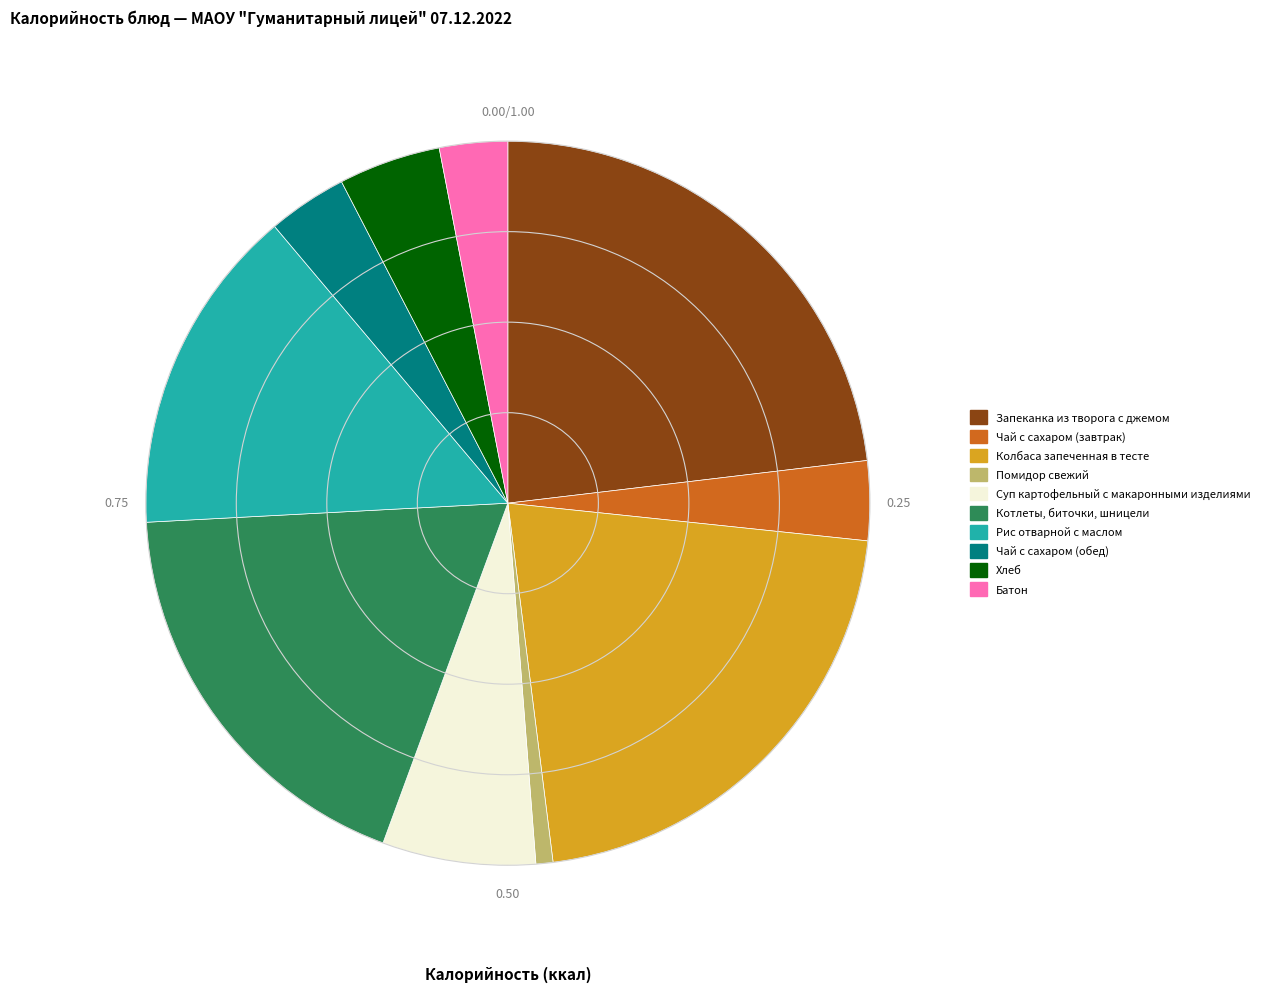

Does any single category account for the majority?

No